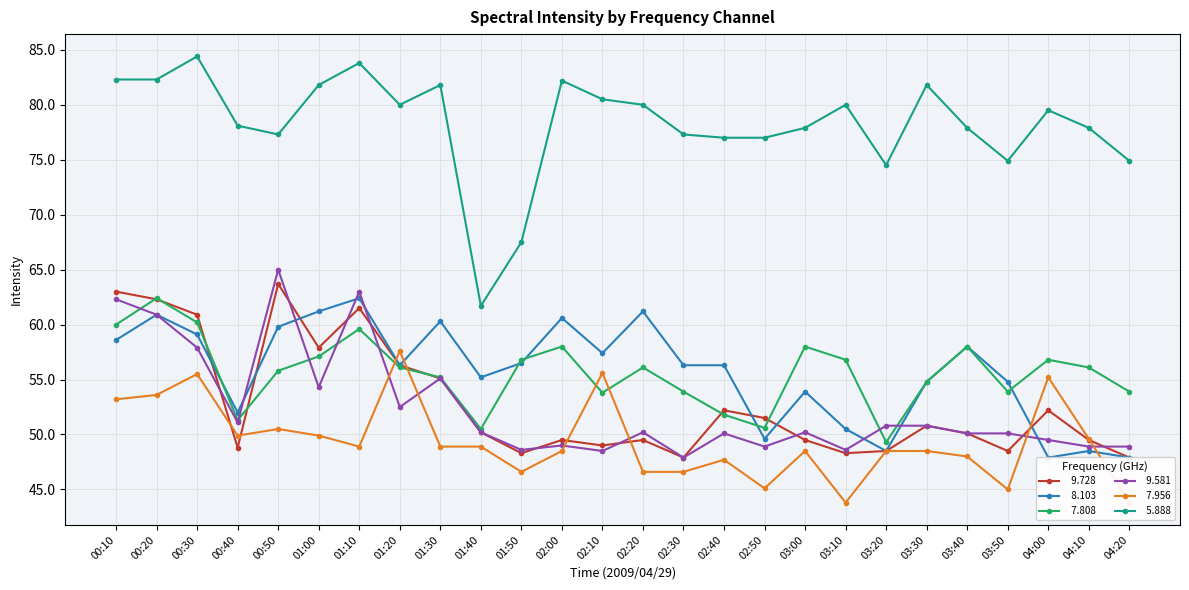

Is this an area chart (filled region under the line)?

No